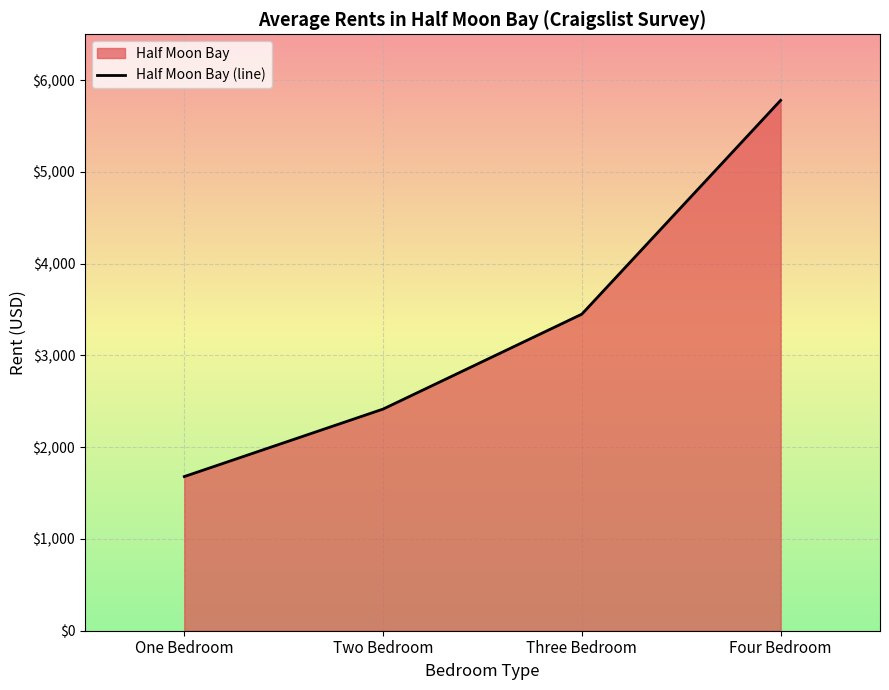

How many data points are above 3450?

1